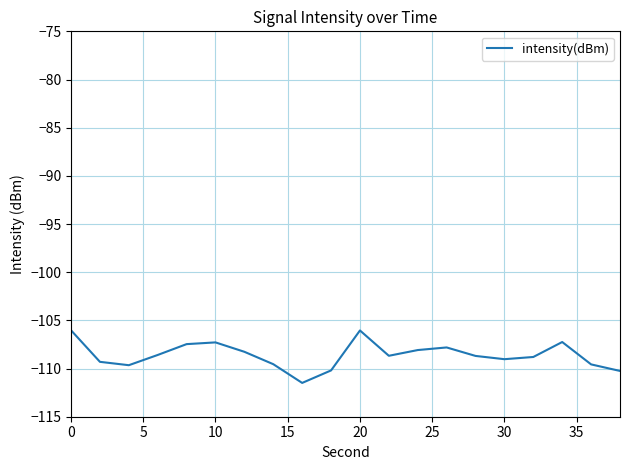

What is the maximum value shown in the chart?

-106.0